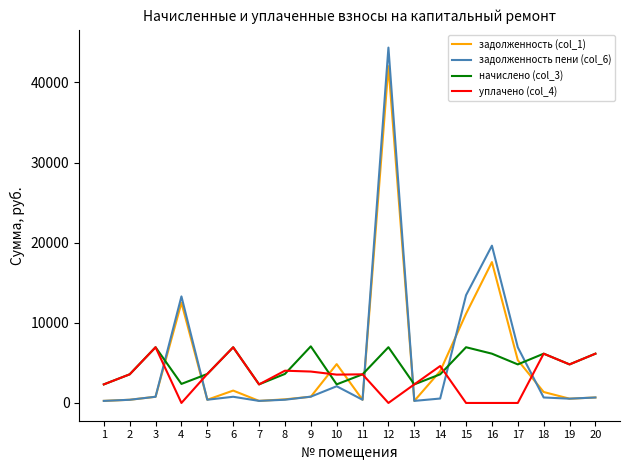

Where do задолженность (col_1) and начислено (col_3) first cross each other?

3 and 4